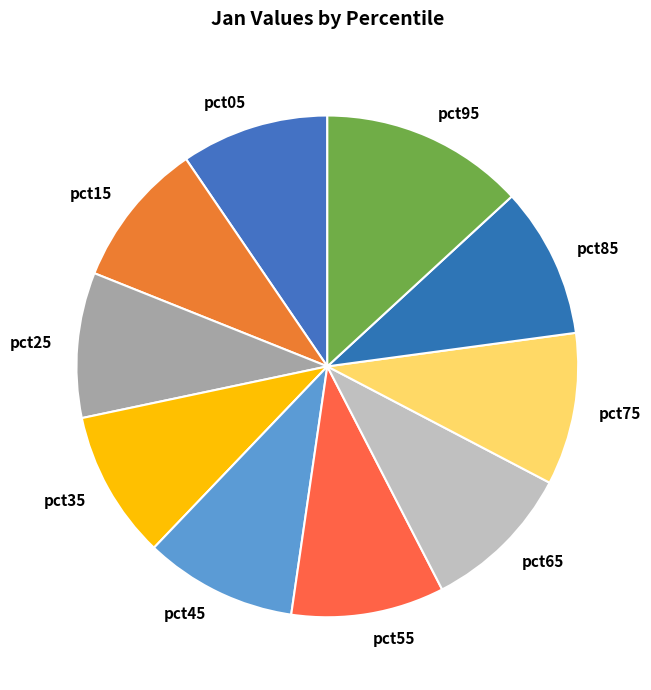

Which category has the biggest portion of the pie?

pct95